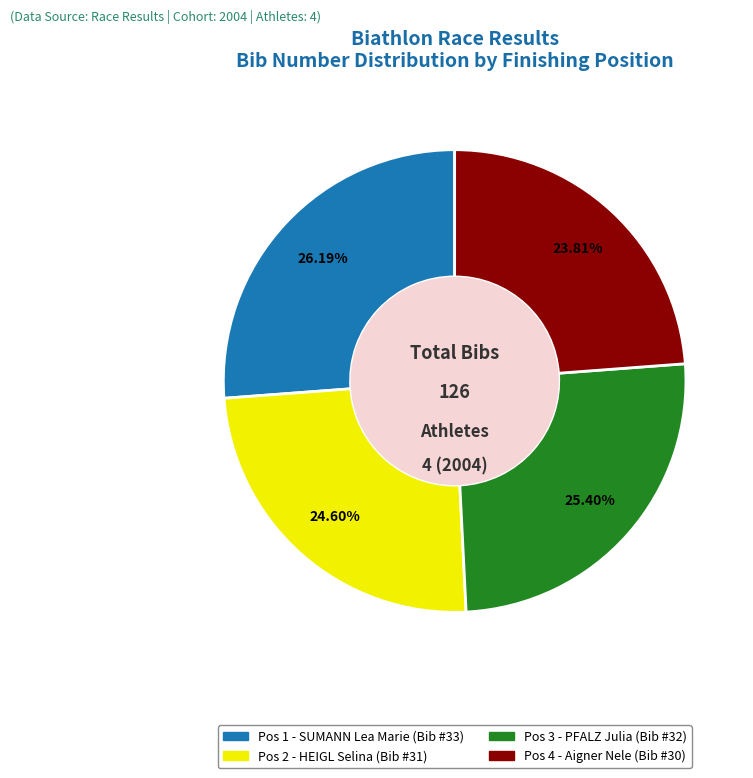

How much of the chart is everything except Pos 4 - Aigner Nele?

76.2%